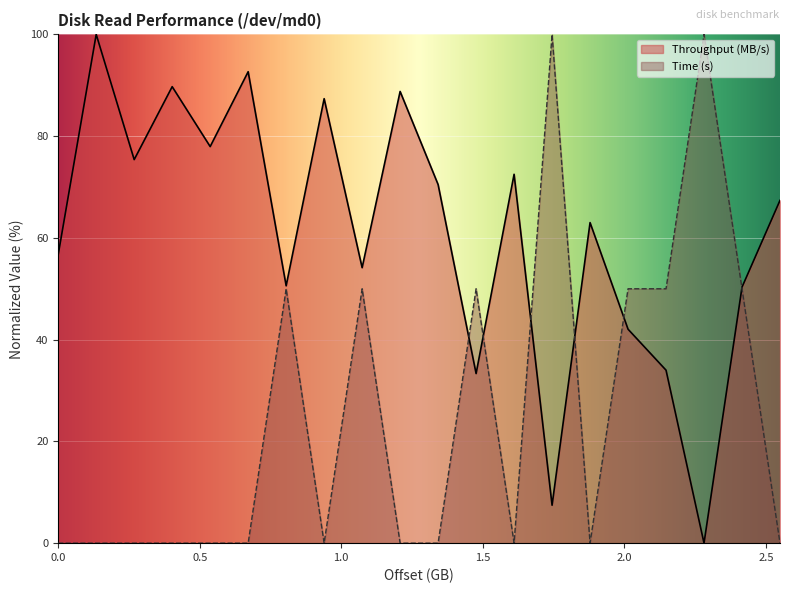

Rank the categories by Time (s) value from lowest to highest.

0, 134217728, 268435456, 402653184, 536870912, 671088640, 939524096, 1207959552, 1342177280, 1610612736, 1879048192, 2550136832, 805306368, 1073741824, 1476395008, 2013265920, 2147483648, 2415919104, 1744830464, 2281701376